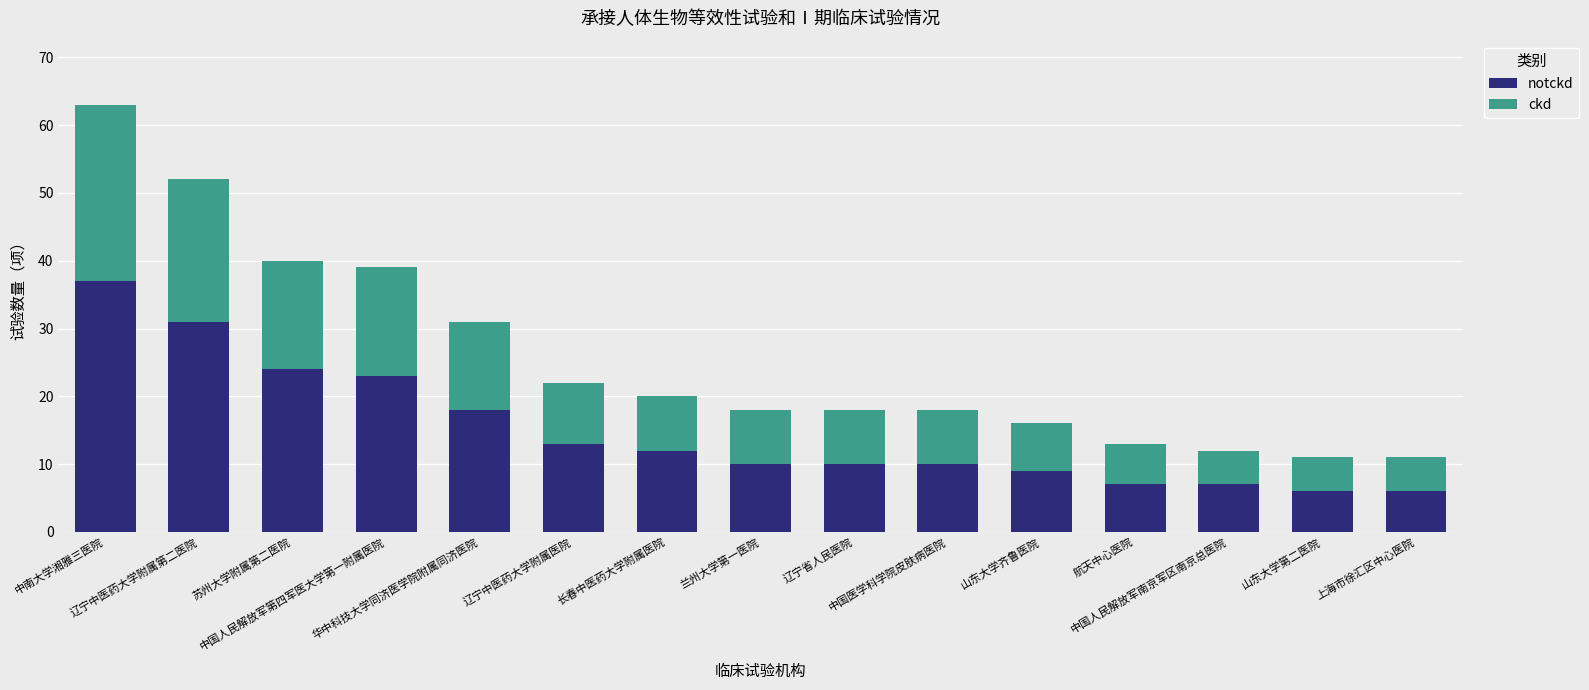

The value of notckd at 兰州大学第一医院 is 3. True or false?

False